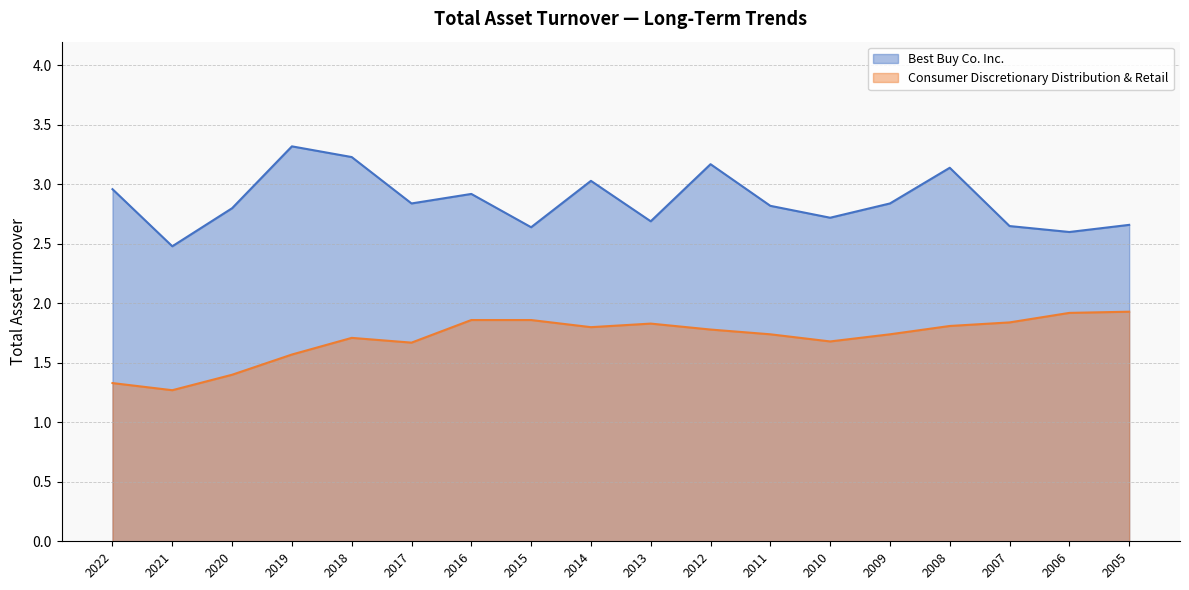

How many series are shown in this chart?

2